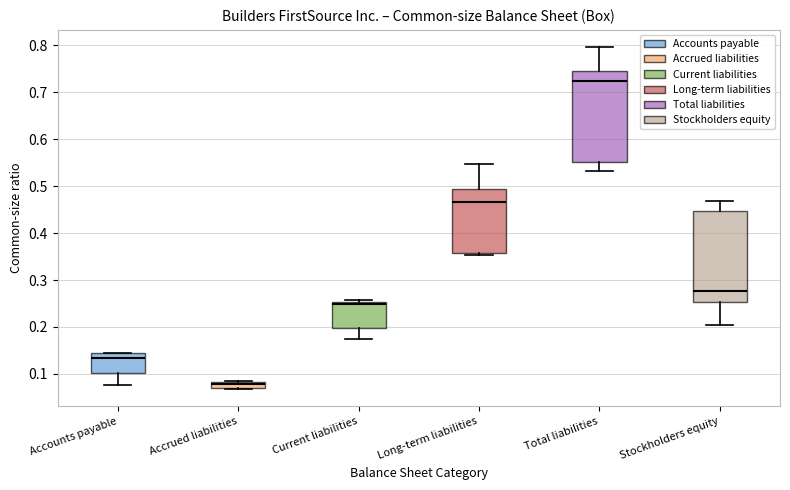

Which box's median line is the highest?

Total liabilities